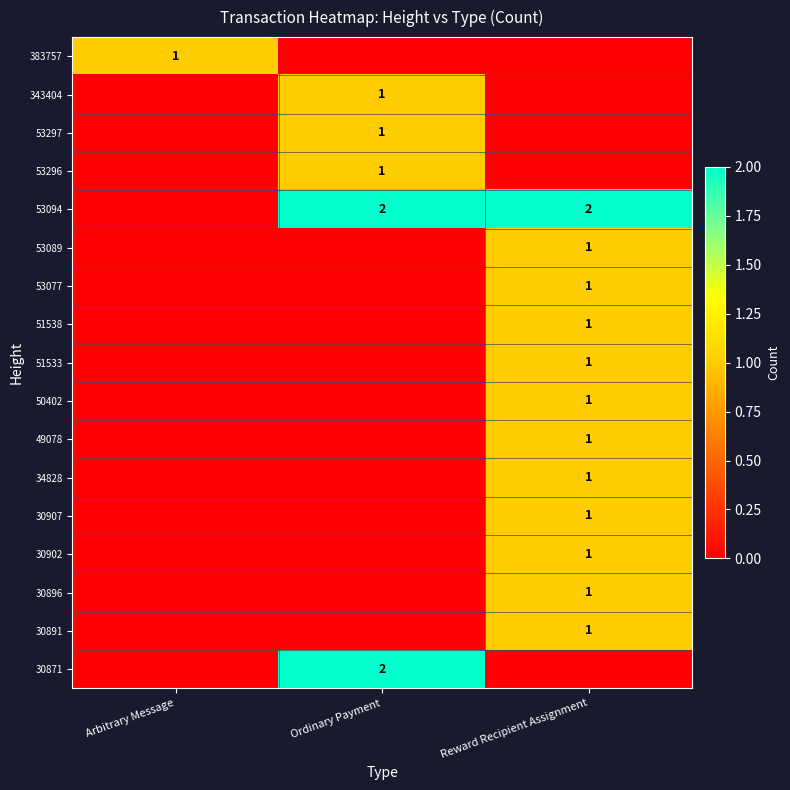

Count the number of categories in the chart.

3